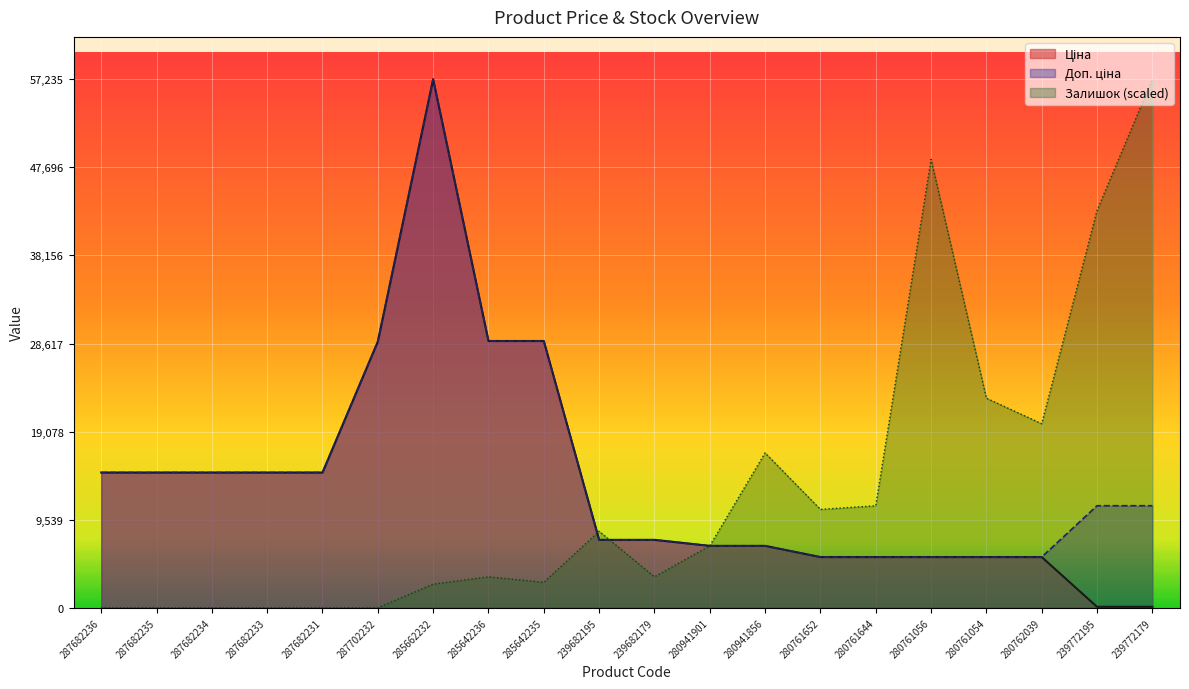

What position from the left is 285642236?

8